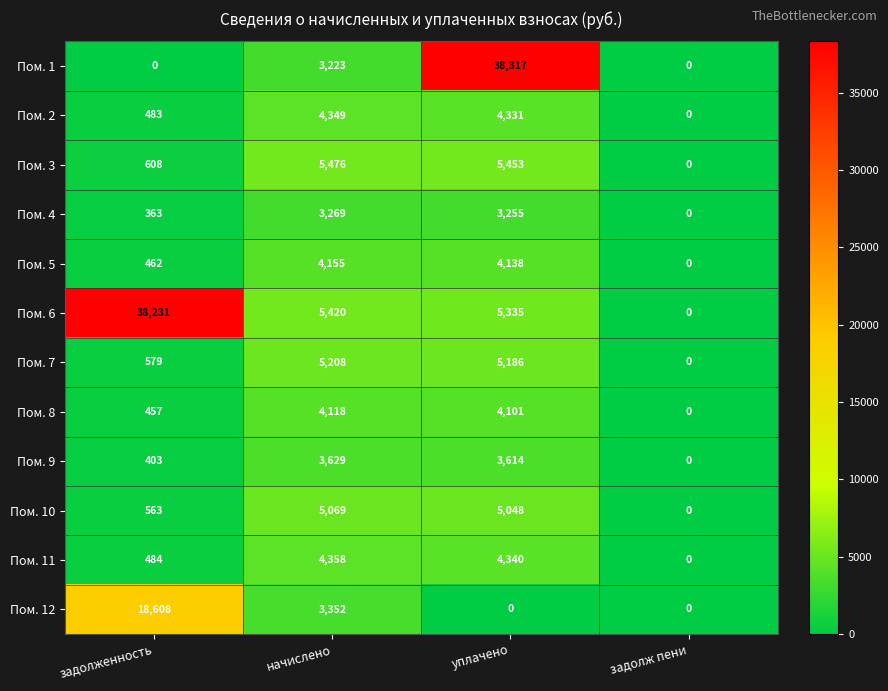

How many positive values does the Пом. 10 series have?

3